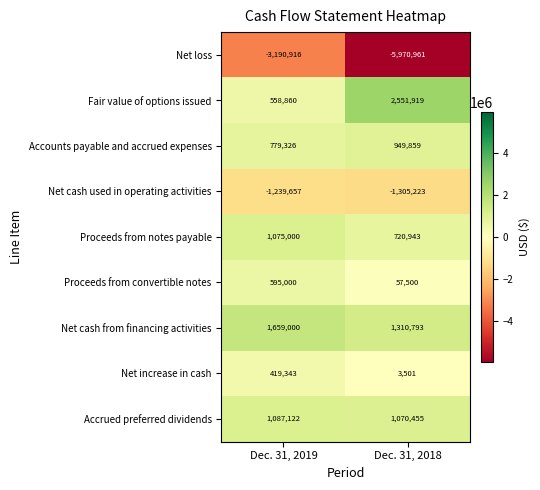

Reading right to left, list all the values displayed in this chart.

Net loss: Dec. 31, 2018=-5970961	Dec. 31, 2019=-3190916
Fair value of options issued: Dec. 31, 2018=2551919	Dec. 31, 2019=558860
Accounts payable and accrued expenses: Dec. 31, 2018=949859	Dec. 31, 2019=779326
Net cash used in operating activities: Dec. 31, 2018=-1305223	Dec. 31, 2019=-1239657
Proceeds from notes payable: Dec. 31, 2018=720943	Dec. 31, 2019=1075000
Proceeds from convertible notes: Dec. 31, 2018=57500	Dec. 31, 2019=595000
Net cash from financing activities: Dec. 31, 2018=1310793	Dec. 31, 2019=1659000
Net increase in cash: Dec. 31, 2018=3501	Dec. 31, 2019=419343
Accrued preferred dividends: Dec. 31, 2018=1070455	Dec. 31, 2019=1087122